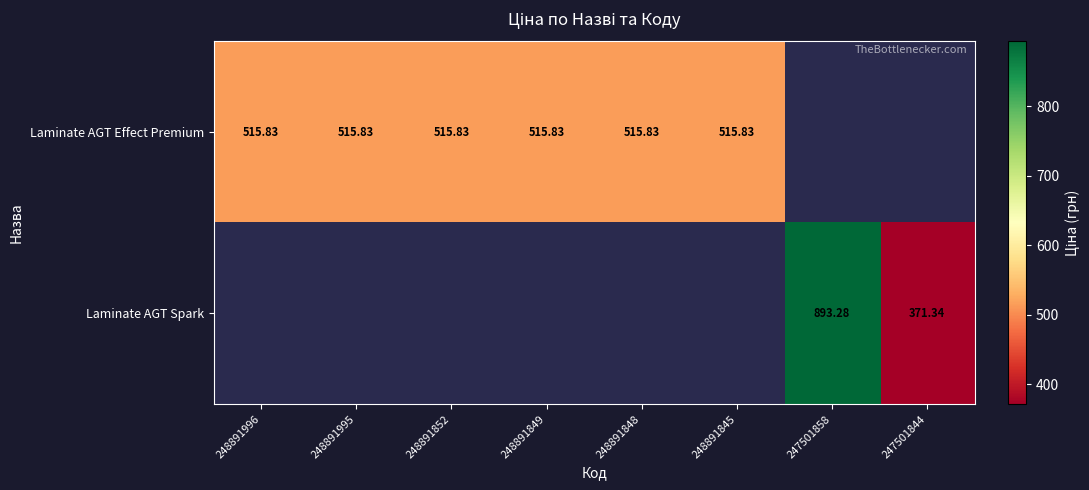

Is the value of Laminate AGT Spark at 247501858 greater than the value of Laminate AGT Effect Premium at 248891852?

Yes